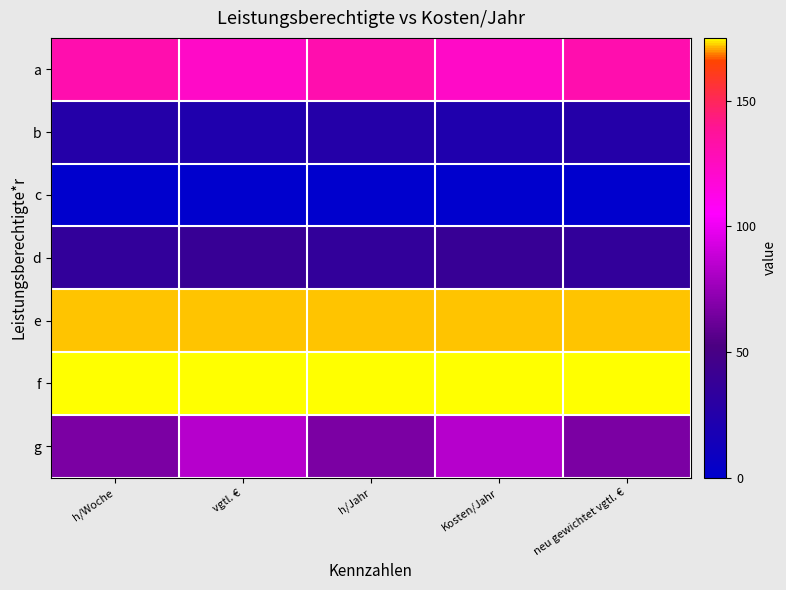

Which series changed the most between h/Woche and Kosten/Jahr?

g